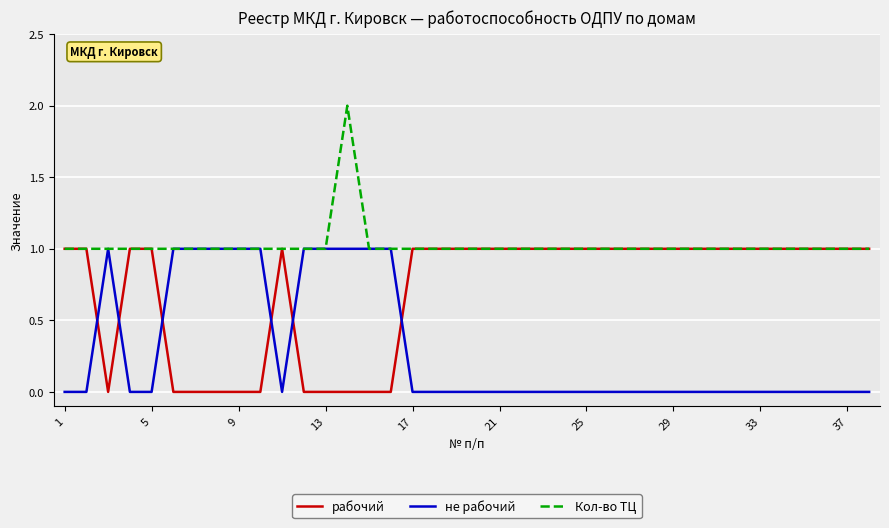

Rank the series by their average value, from lowest to highest.

не рабочий, рабочий, Кол-во ТЦ